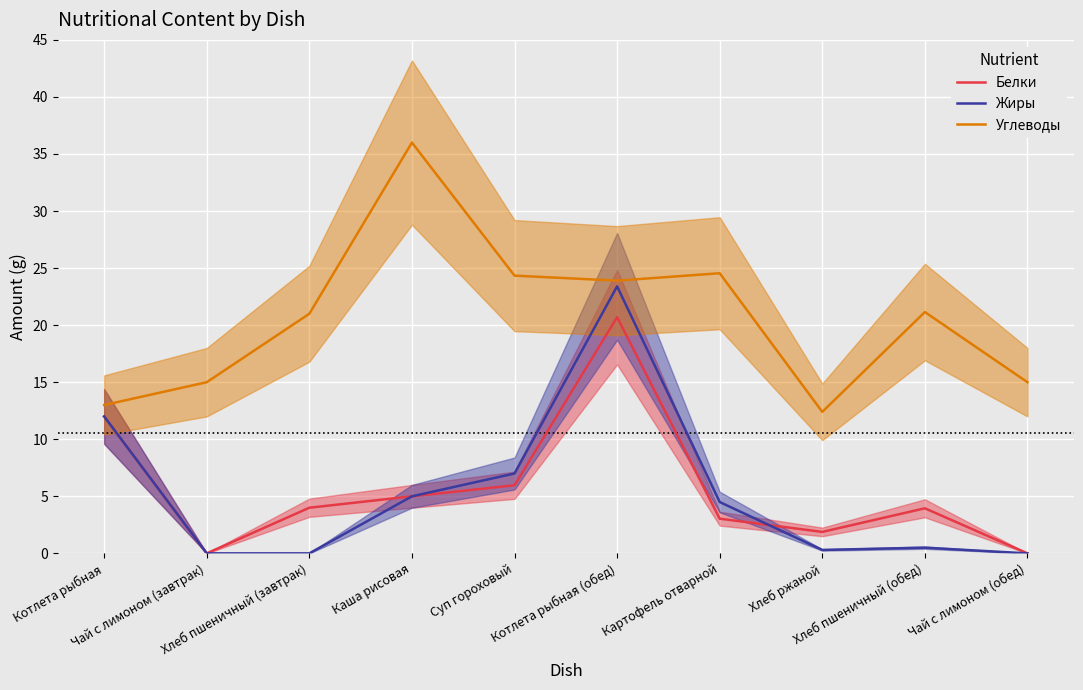

Where does the Белки series first go above 4?

Котлета рыбная